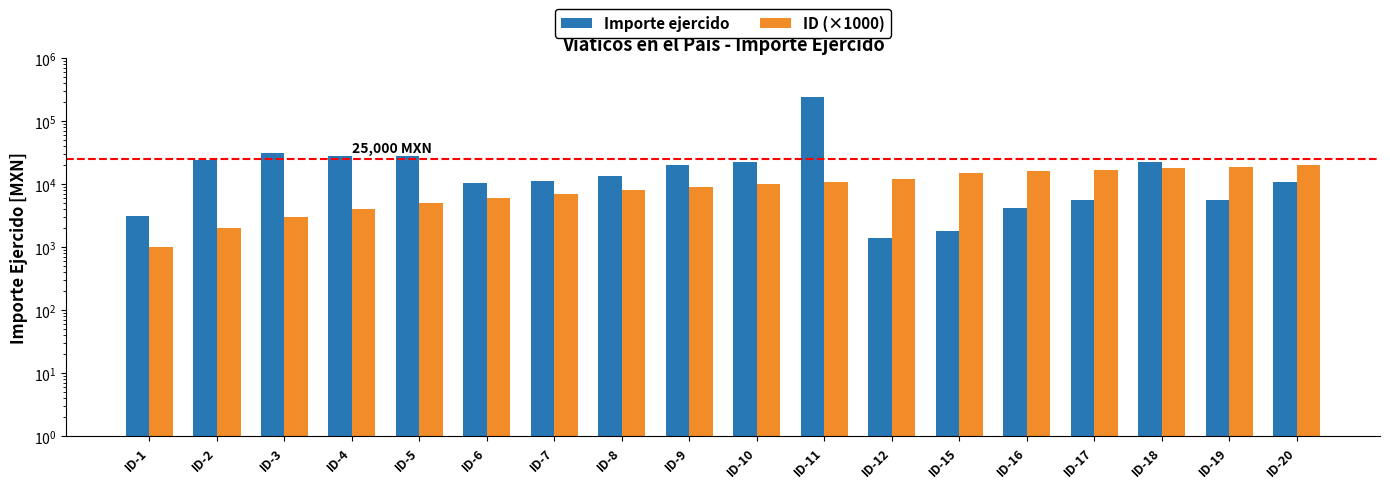

What is the difference between the ID (×1000) values at ID-19 and ID-5?

14000.0